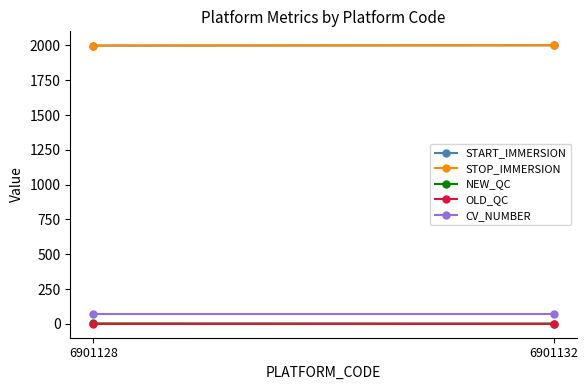

Is the value of OLD_QC at 6901132 greater than the value of STOP_IMMERSION at 6901132?

No